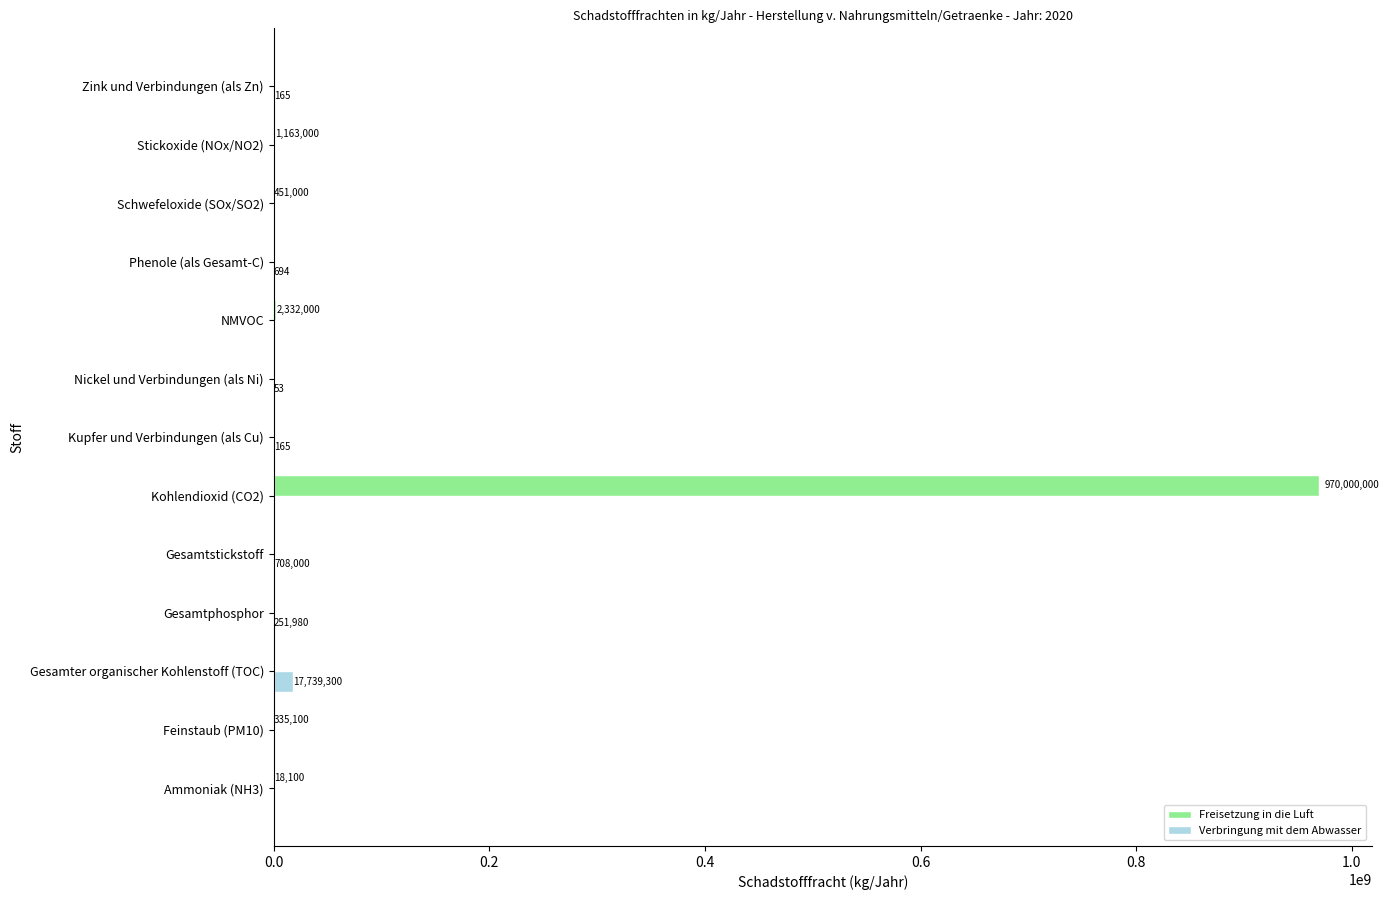

How many positive values does the Verbringung mit dem Abwasser series have?

7